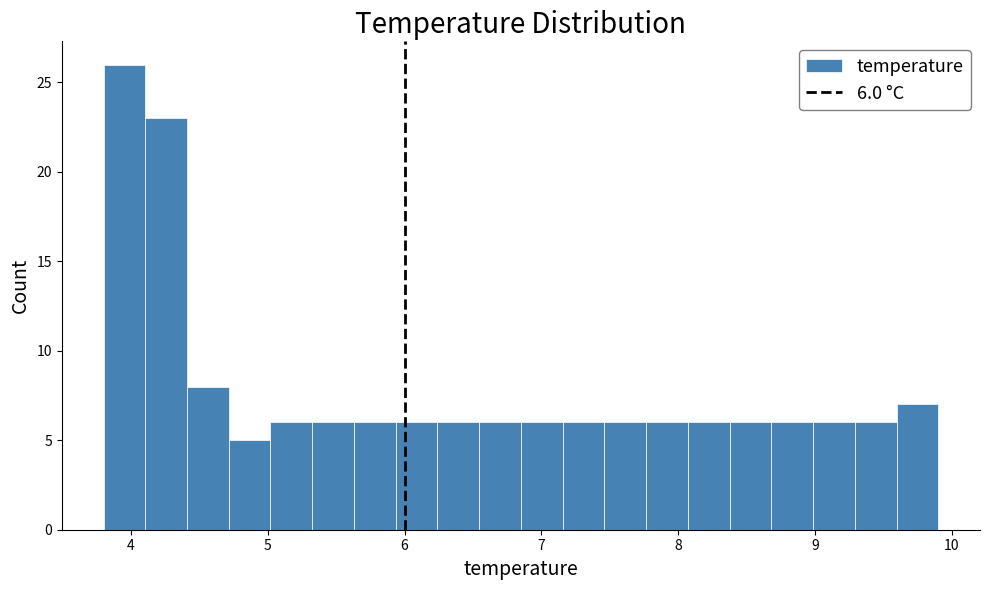

Read against the x-axis, roughly where is the centre of the tallest bar?

4.0